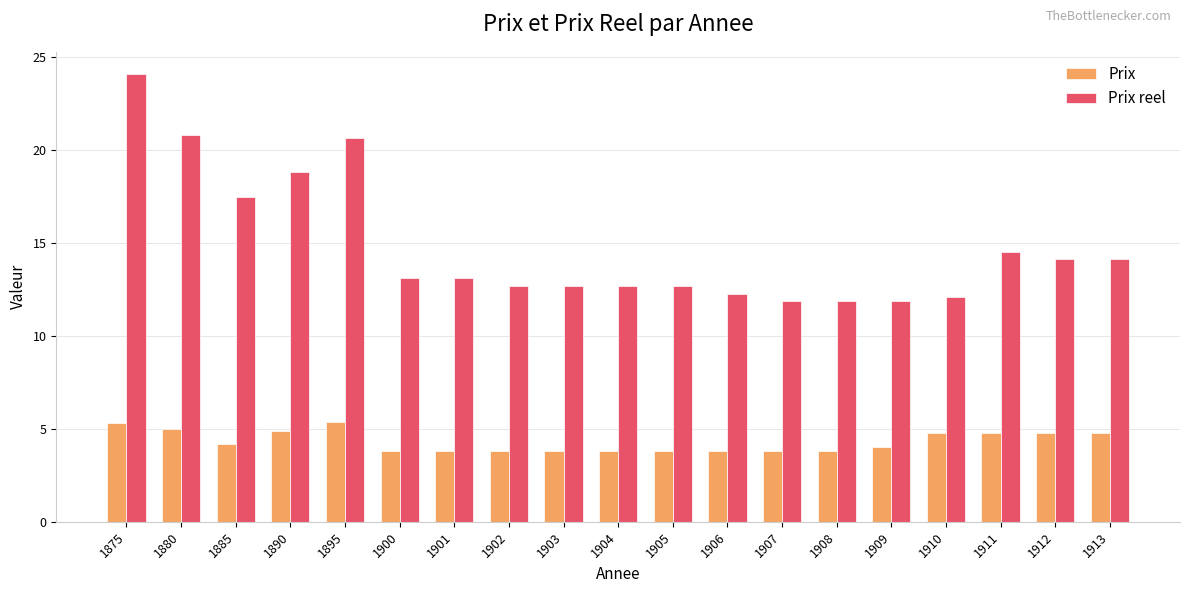

At which category is the sum across all series the highest?

1875